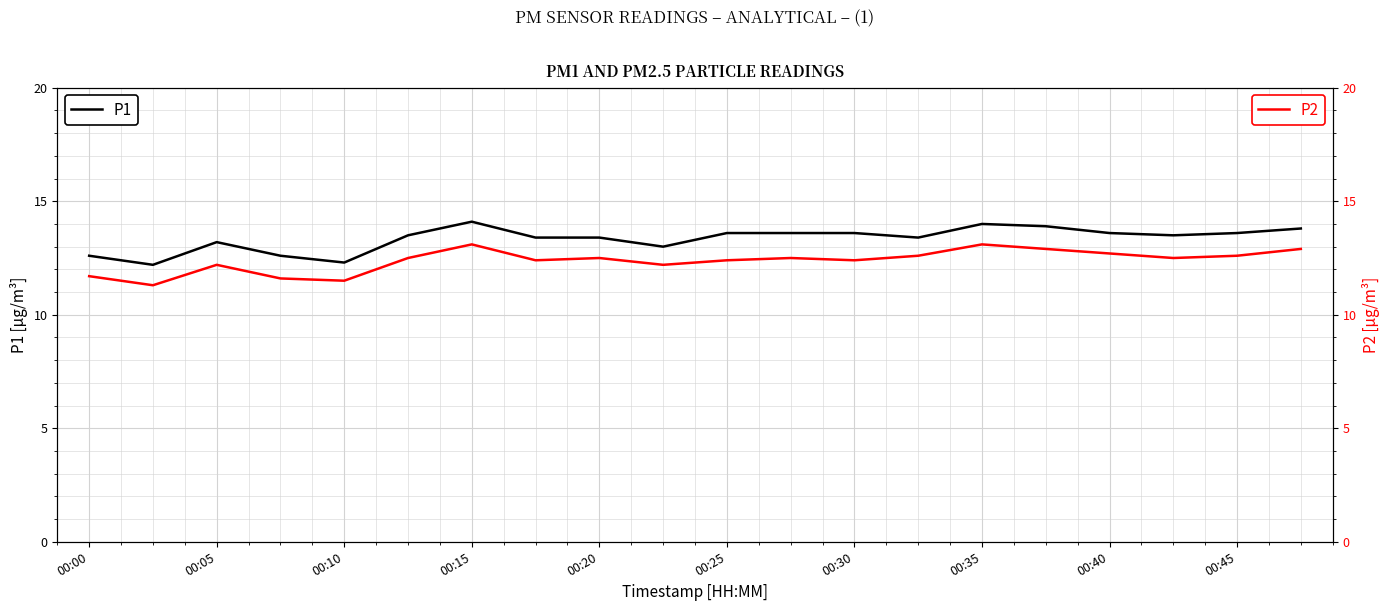

What is the highest value of the P2 series?

13.1